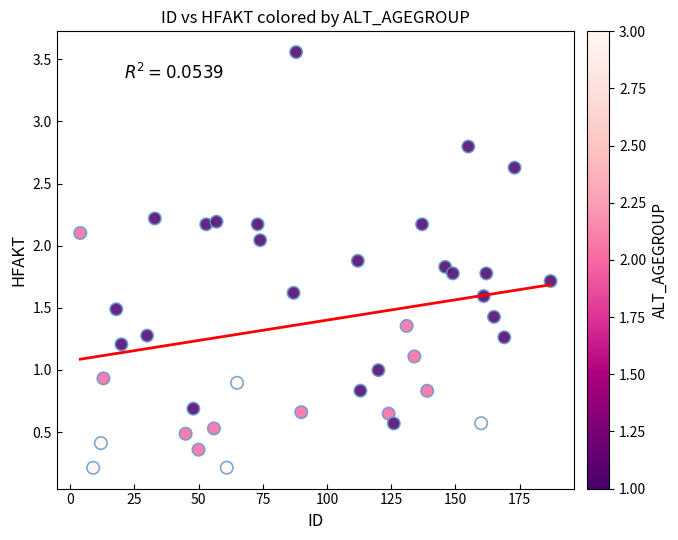

What is the range of X values (max minus min)?

183.0